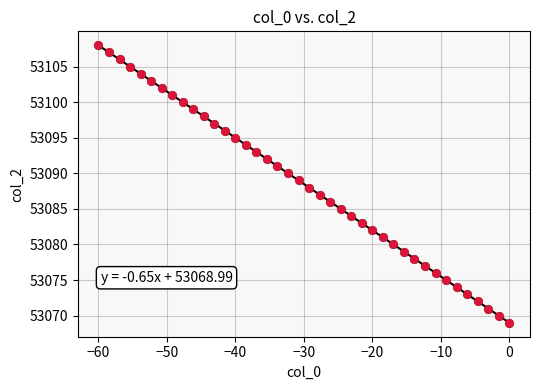

What is the range of Y values (max minus min)?

39